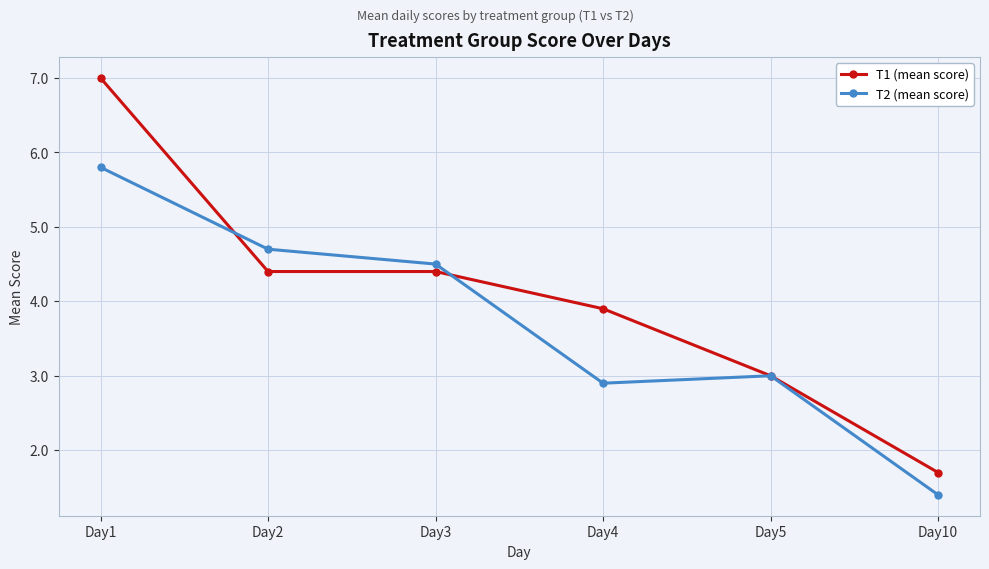

Does the chart have visible grid lines?

Yes